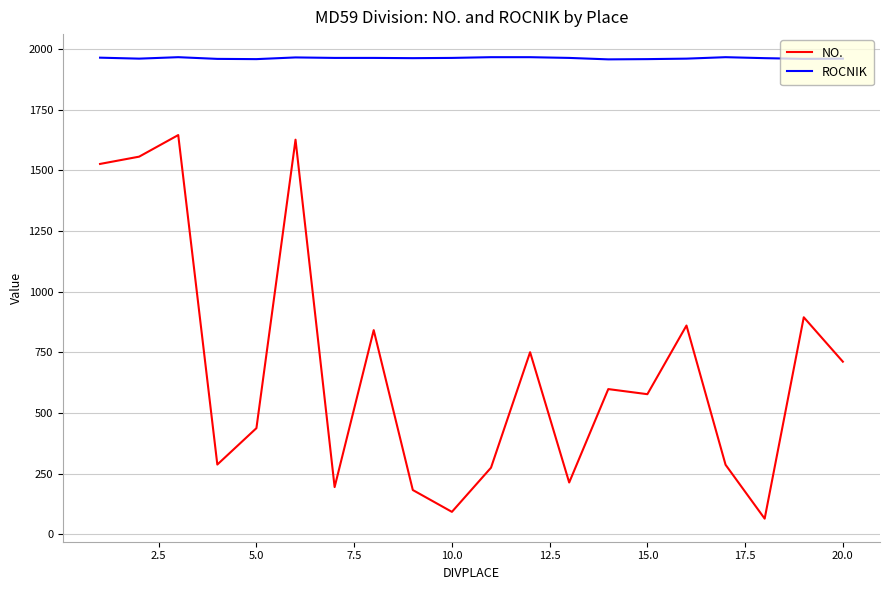

What is the lowest value of the NO. series?

64